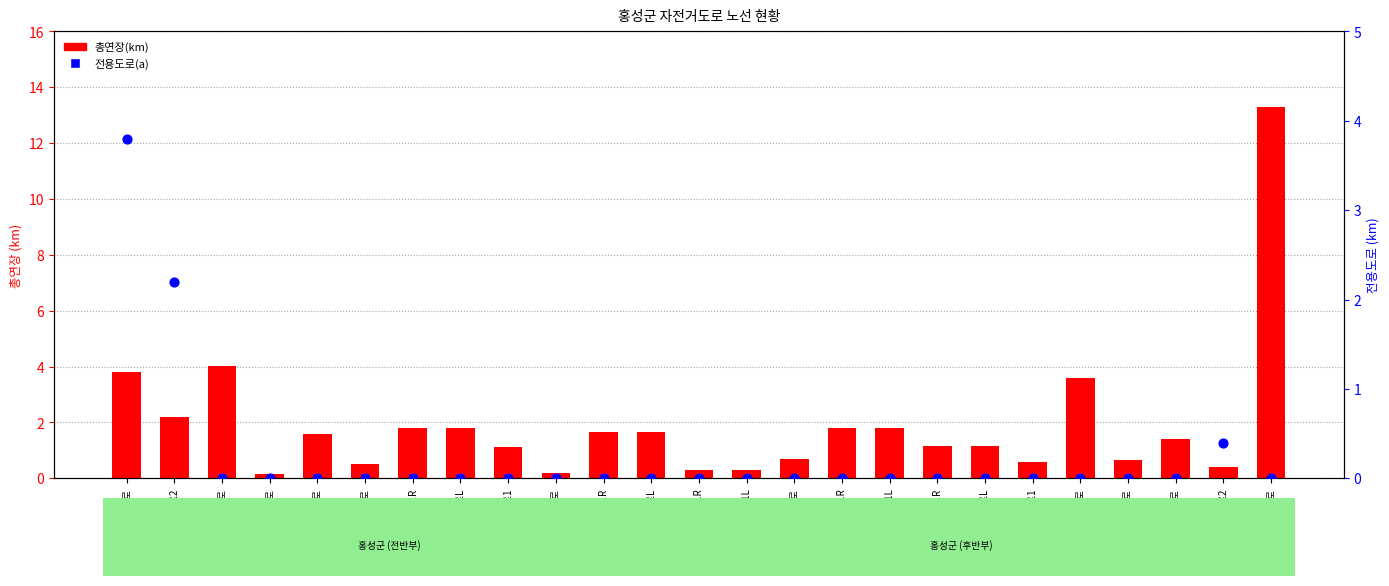

Which series has the largest Y range (max minus min)?

총연장(km)